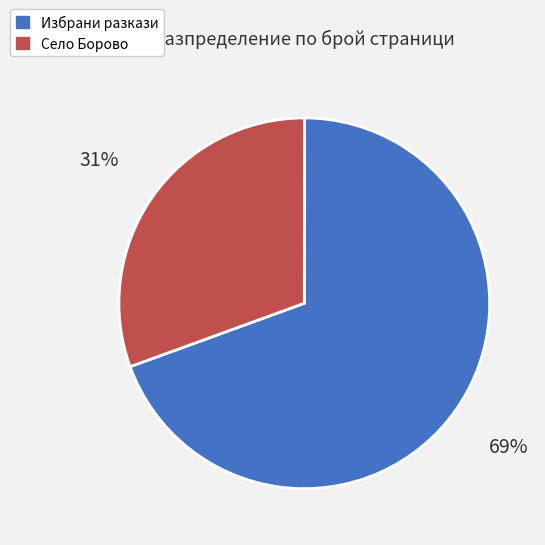

Which slice is the largest?

Избрани разкази